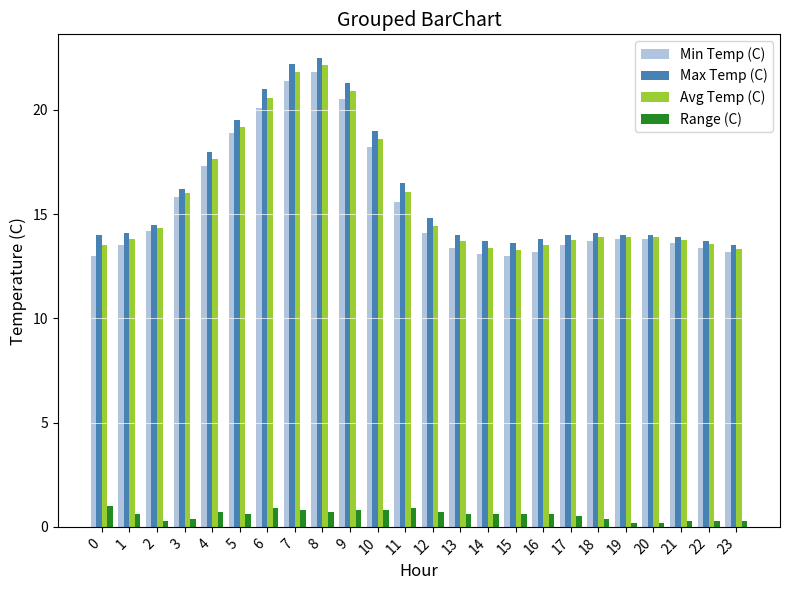

Does the chart contain stacked bars?

No